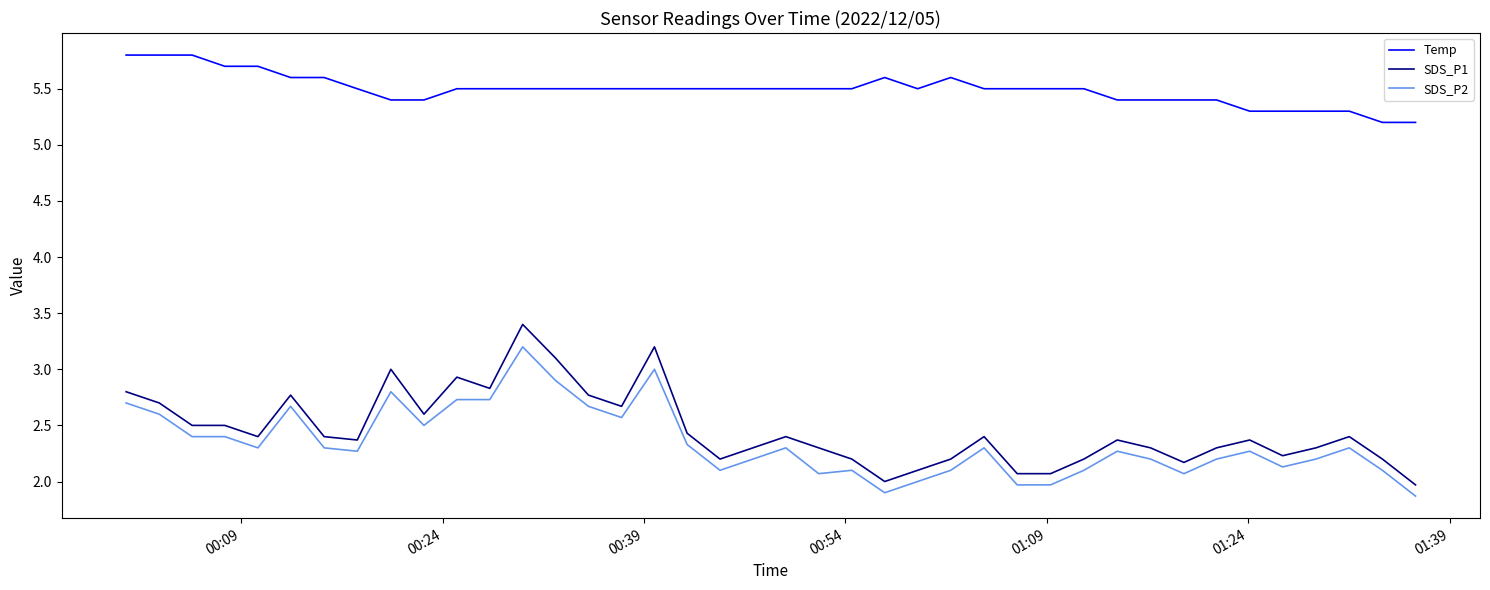

Is this an area chart (filled region under the line)?

No